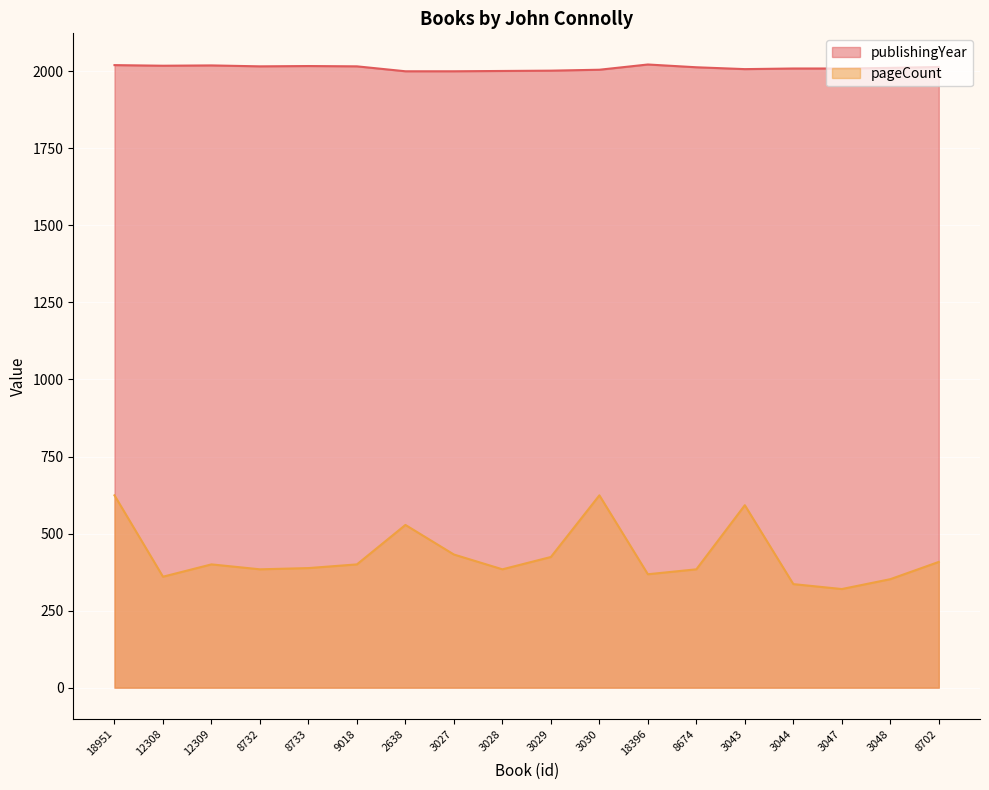

The publishingYear series shows 1231 at 8733. True or false?

False